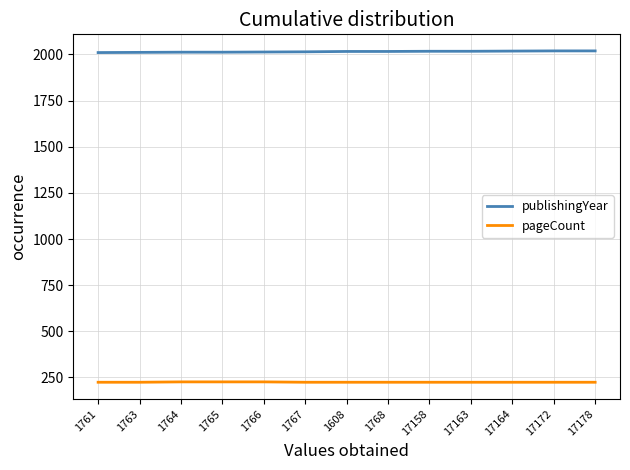

What is the sum of the publishingYear values at 1765 and 17164?

4030